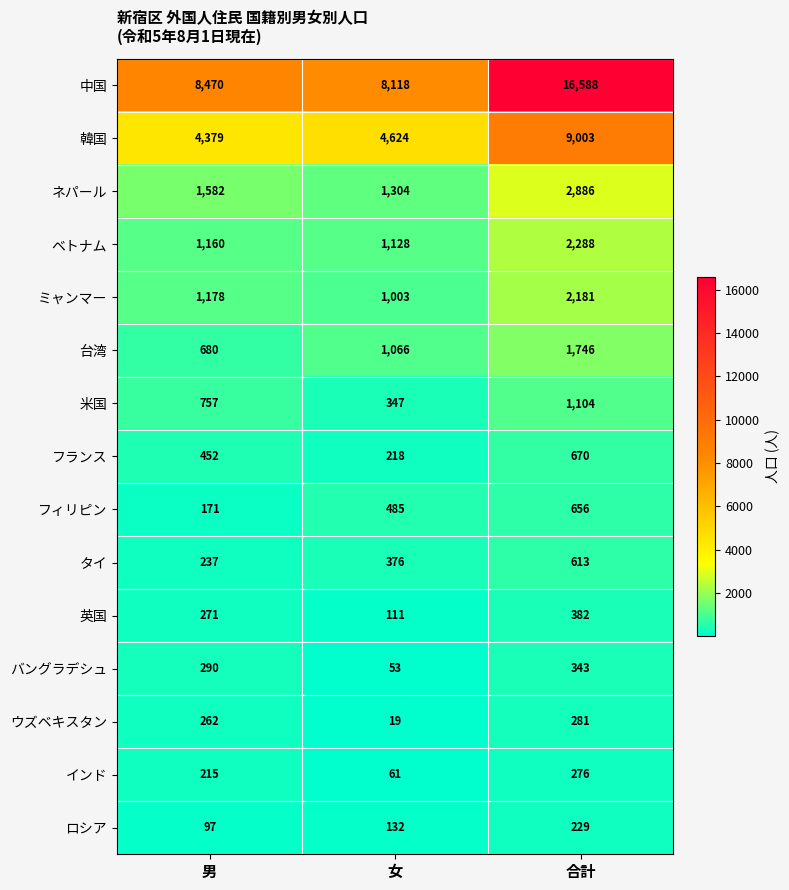

What is the difference between the highest and lowest values at 男?

8373